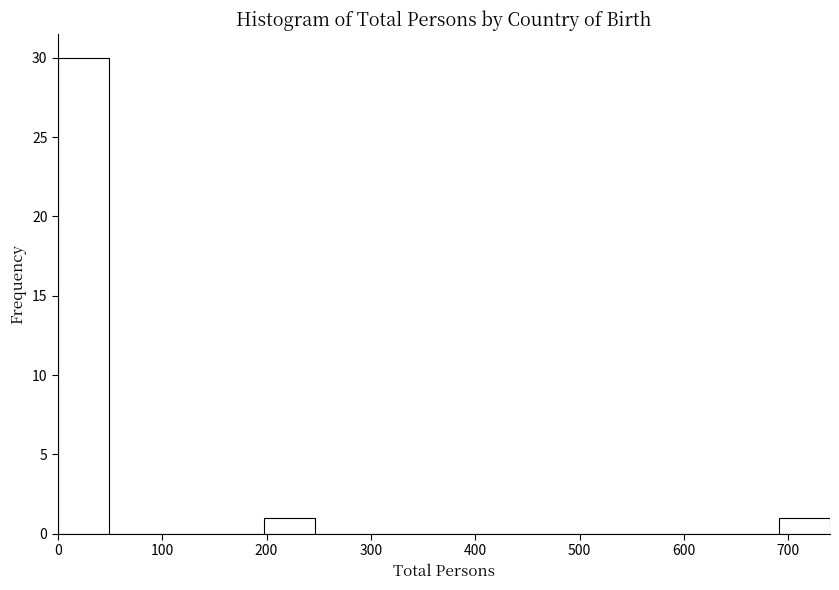

Reading left to right, transcribe this chart: for each bar, give the range it covers on the x-axis and its height. Neither the bar edges nor the heights are printed on the chart, so give them approximately, as read against the axes.

0 to 50: 30
50 to 100: 0
100 to 150: 0
150 to 200: 0
200 to 250: 1
250 to 300: 0
300 to 350: 0
350 to 390: 0
390 to 440: 0
440 to 490: 0
490 to 540: 0
540 to 590: 0
590 to 640: 0
640 to 690: 0
690 to 740: 1